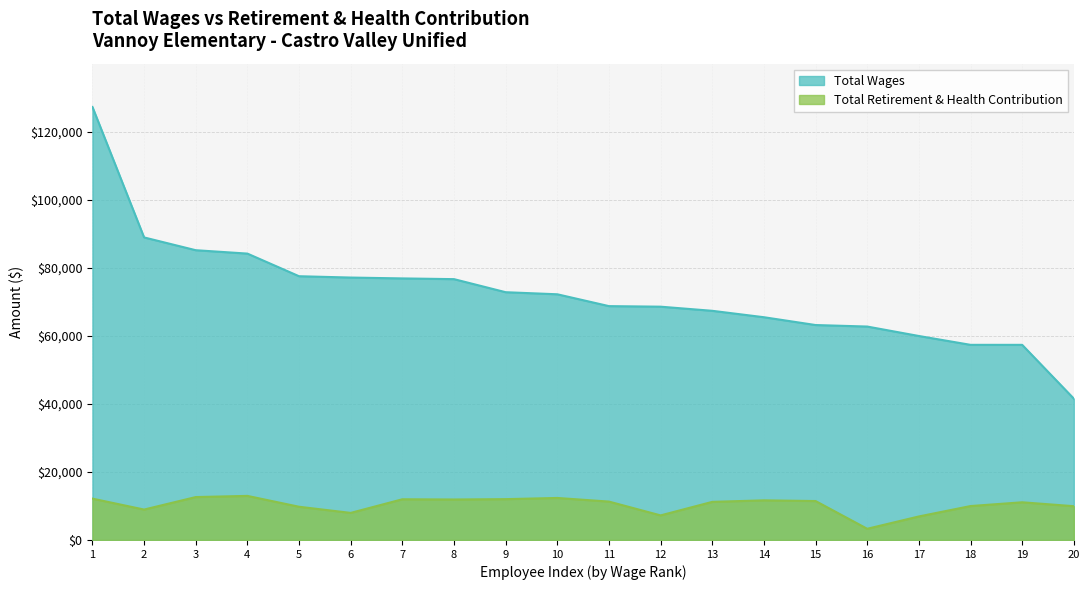

Is it true that Total Retirement & Health Contribution equals 4633 at 9?

False